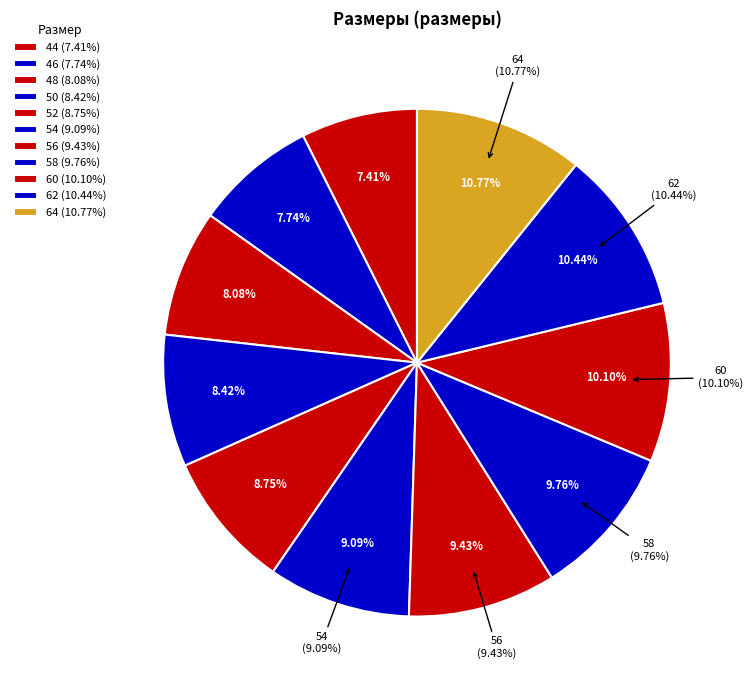

Does any single category account for the majority?

No